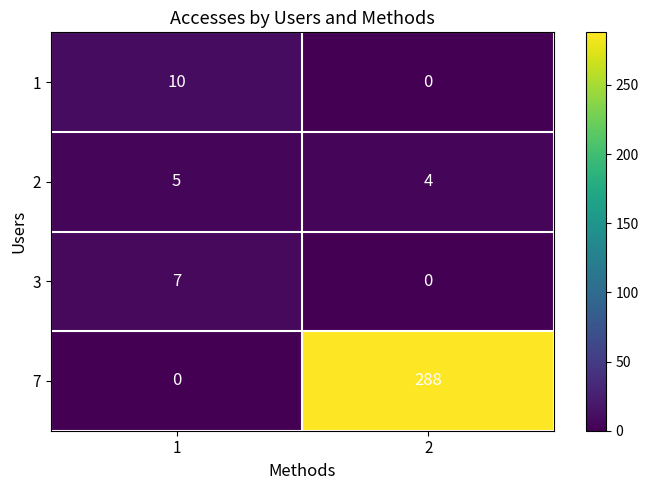

How many distinct data groups are displayed?

4